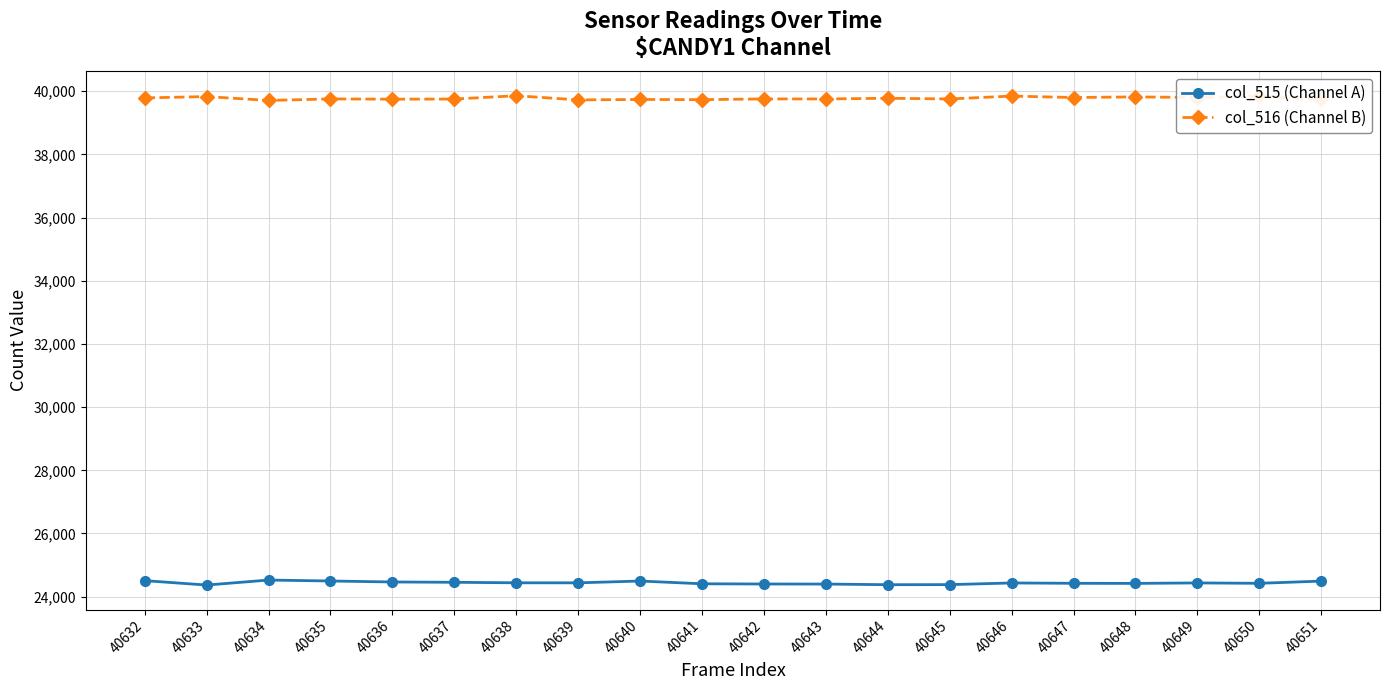

What is the minimum value shown in the chart?

24368